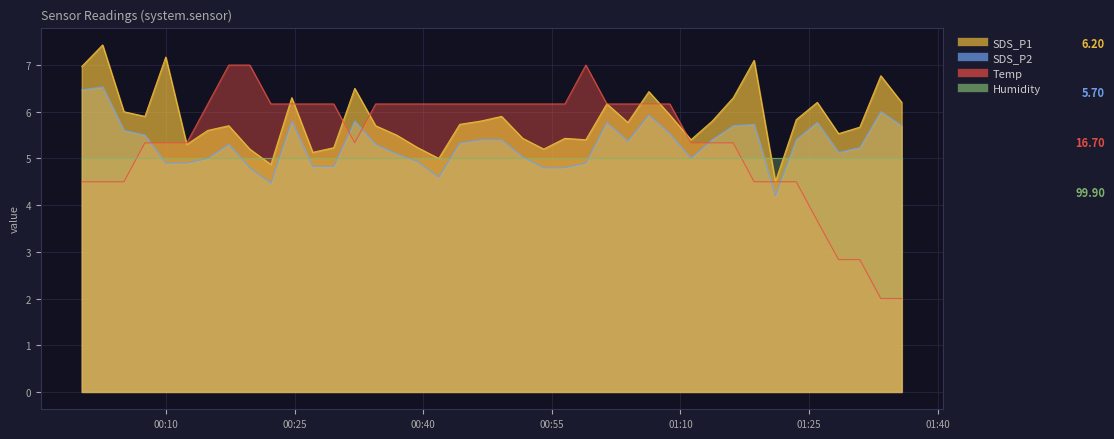

How many values in the Temp series exceed 6?

22